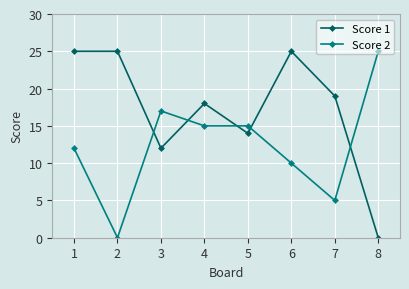

Is the value of Score 2 at 4 greater than the value of Score 1 at 8?

Yes